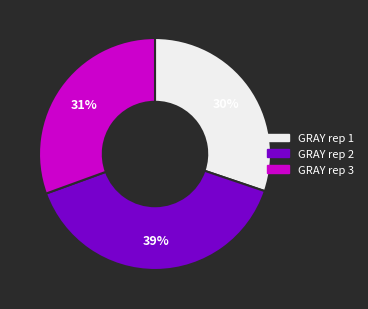

To the nearest percent, what is the difference between the largest and smallest slice percentages?

9%